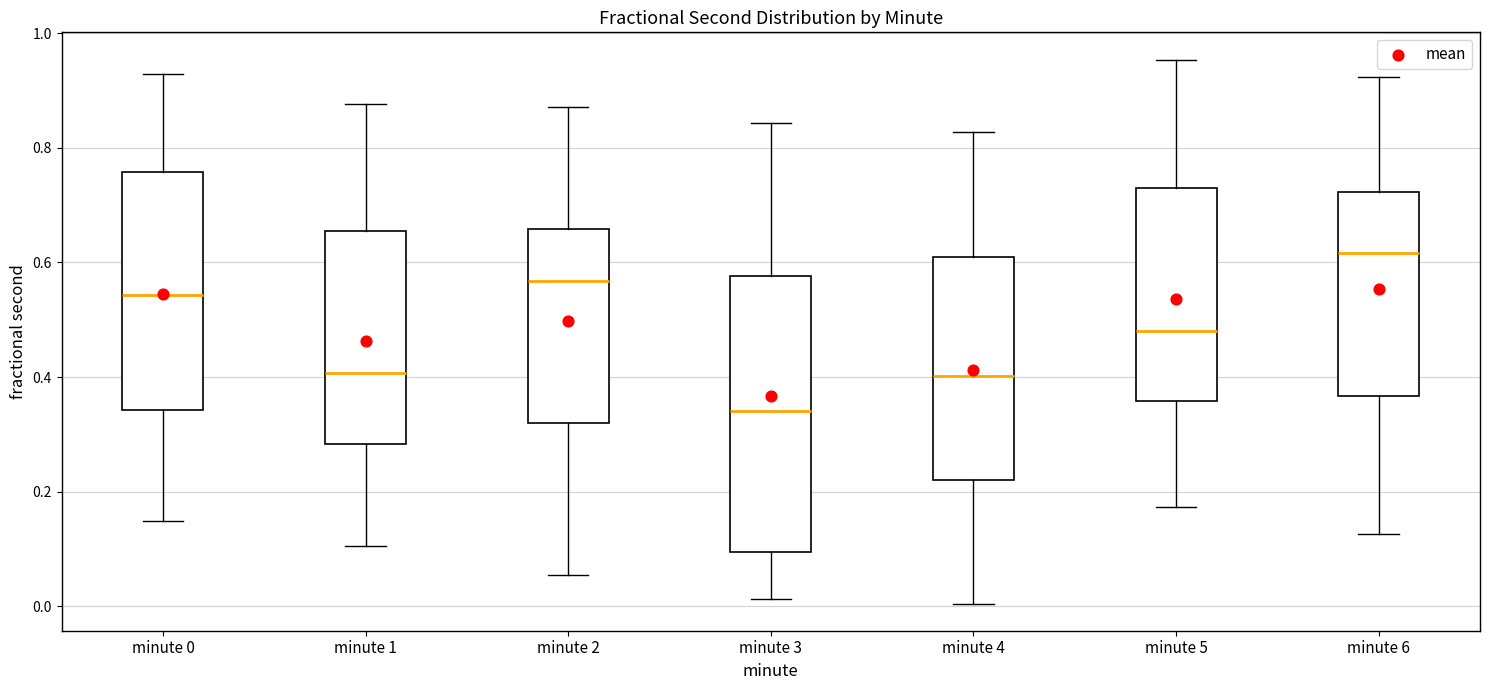

Reading left to right, read every box against the y-axis: the position of its median line, the range the box covers, and the ends of its whiskers. The values are not printed on the chart, so give them approximately, as read against the axis.

minute 0: median 0.54, box 0.34 to 0.76, whiskers 0.14 to 0.92
minute 1: median 0.40, box 0.28 to 0.66, whiskers 0.10 to 0.88
minute 2: median 0.56, box 0.32 to 0.66, whiskers 0.06 to 0.88
minute 3: median 0.34, box 0.10 to 0.58, whiskers 0.02 to 0.84
minute 4: median 0.40, box 0.22 to 0.60, whiskers 0.00 to 0.82
minute 5: median 0.48, box 0.36 to 0.74, whiskers 0.18 to 0.96
minute 6: median 0.62, box 0.36 to 0.72, whiskers 0.12 to 0.92